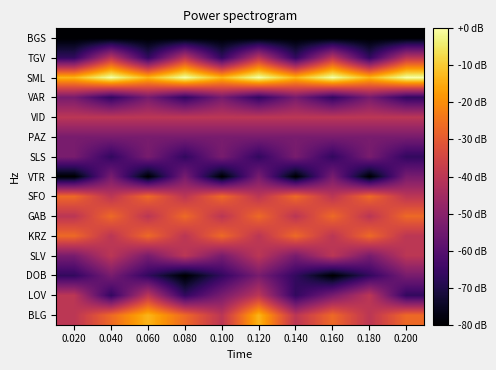

Which has a higher value, 0.060 or 0.100?

0.060